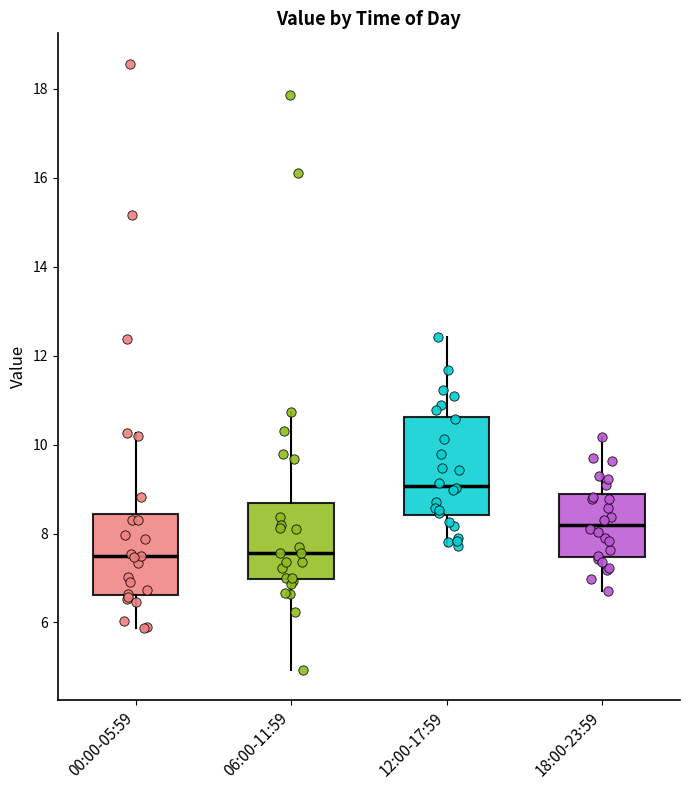

Reading left to right, transcribe this box plot: for each box, give where its median line is, the range the box spans, and where its two whiskers end, as read against the y-axis. The values are not printed on the chart, so give them approximately, as read against the axis.

00:00-05:59: median 7.4, box 6.6 to 8.4, whiskers 5.8 to 10.2
06:00-11:59: median 7.6, box 7.0 to 8.6, whiskers 5.0 to 10.8
12:00-17:59: median 9.0, box 8.4 to 10.6, whiskers 7.8 to 12.4
18:00-23:59: median 8.2, box 7.4 to 8.8, whiskers 6.8 to 10.2